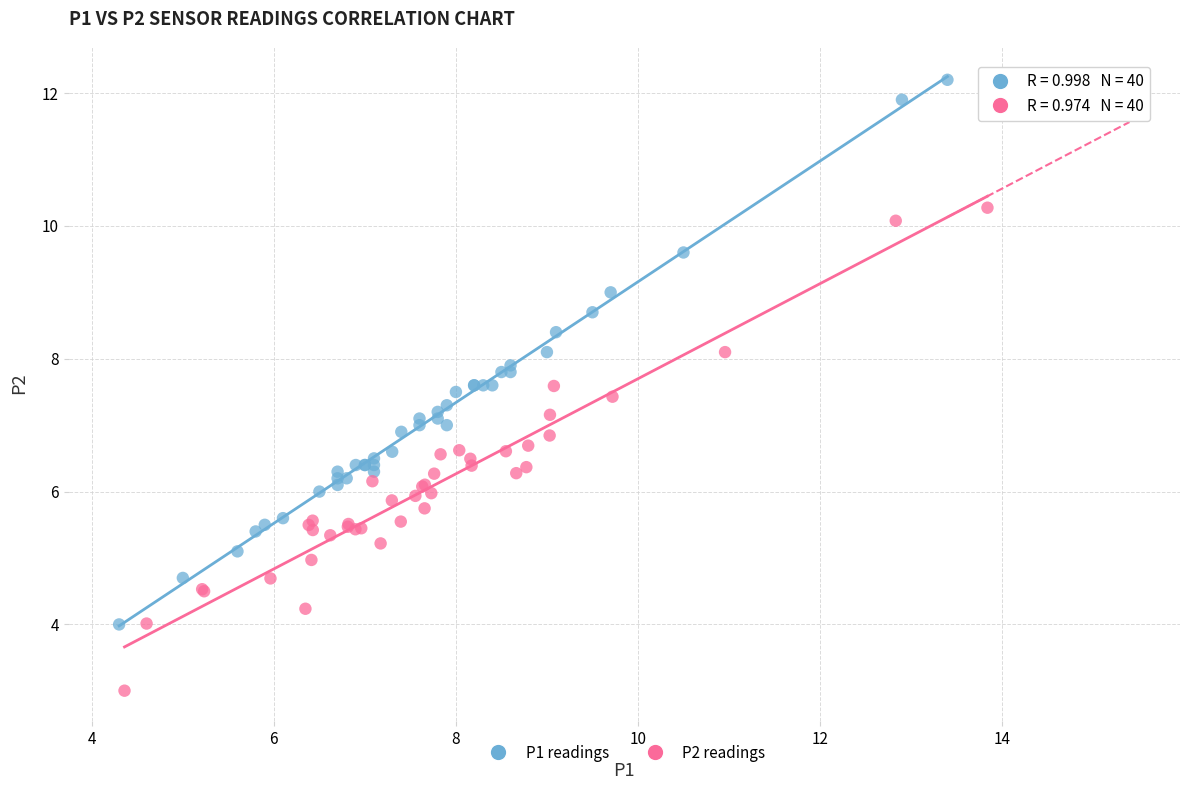

Which series has the widest spread of Y values?

P1 readings